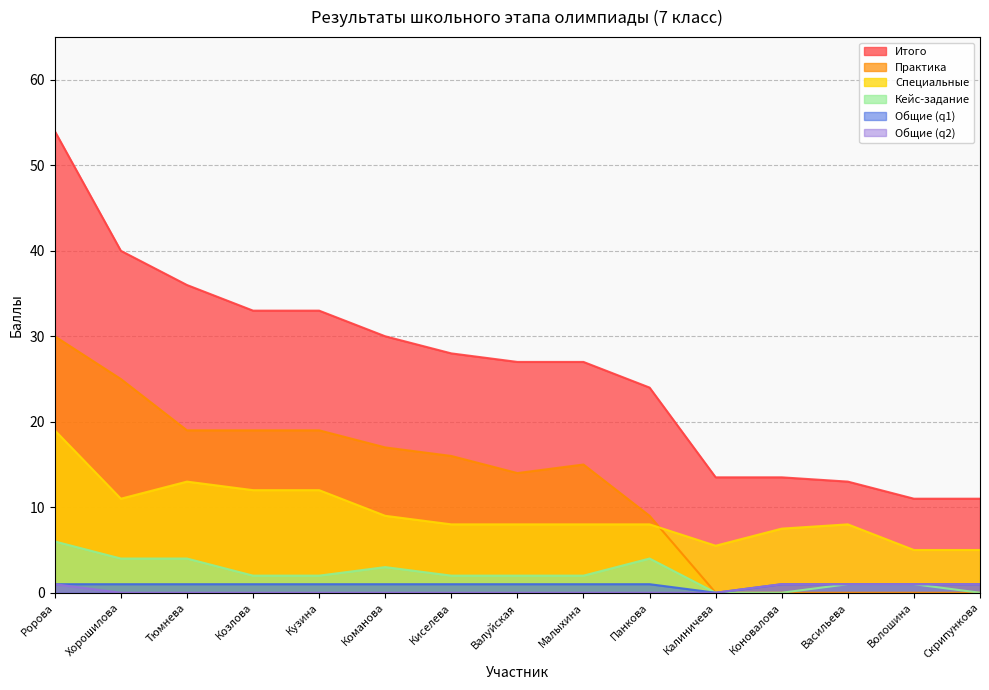

How many data points in итого are less than 27?

6